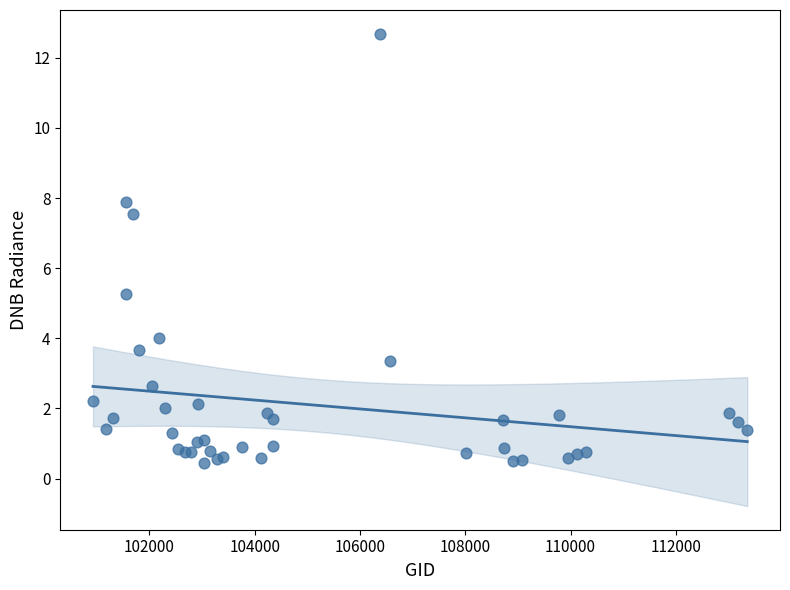

What Y value in the scatter plot is closest to 6?

5.3